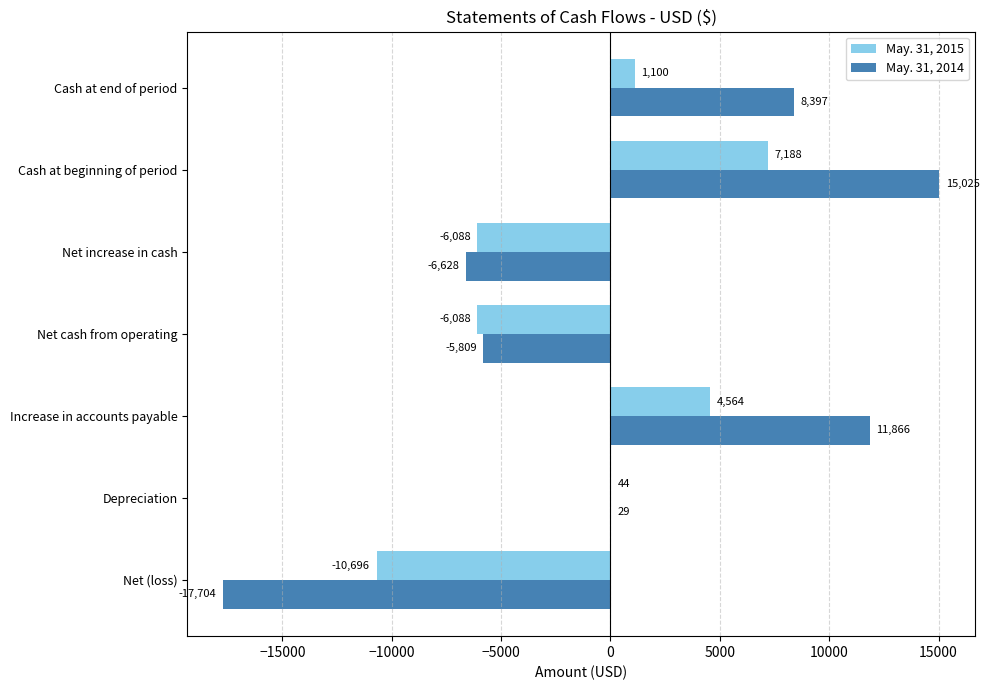

Between Net (loss) and Net increase in cash, which series saw the biggest shift?

May. 31, 2014